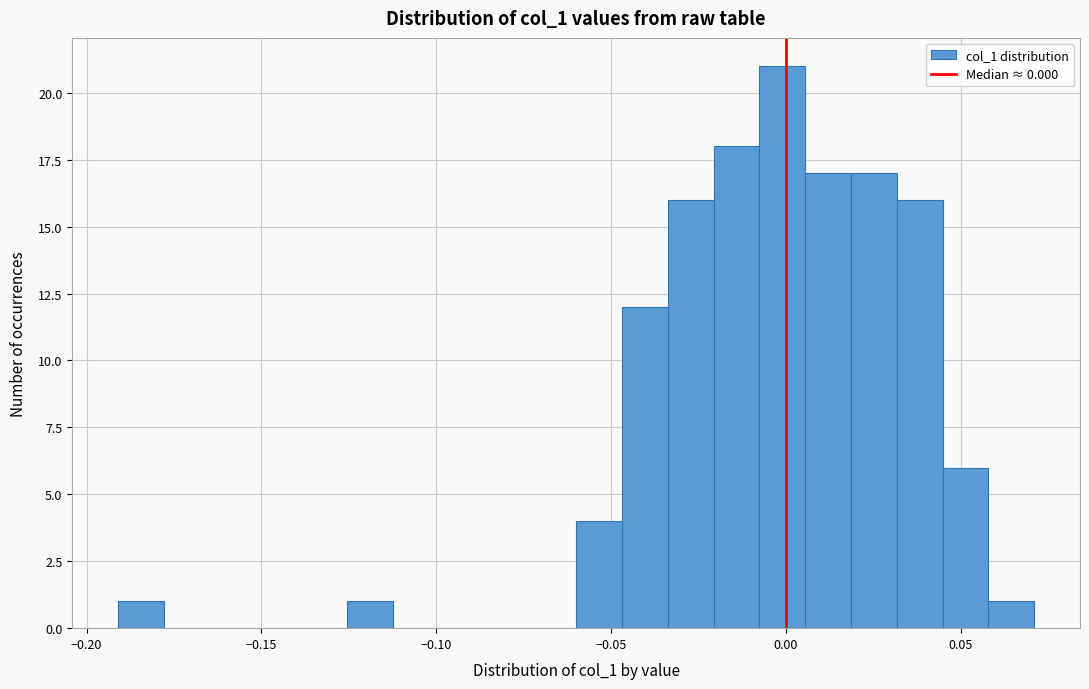

Read against the x-axis, roughly where is the centre of the tallest bar?

0.000